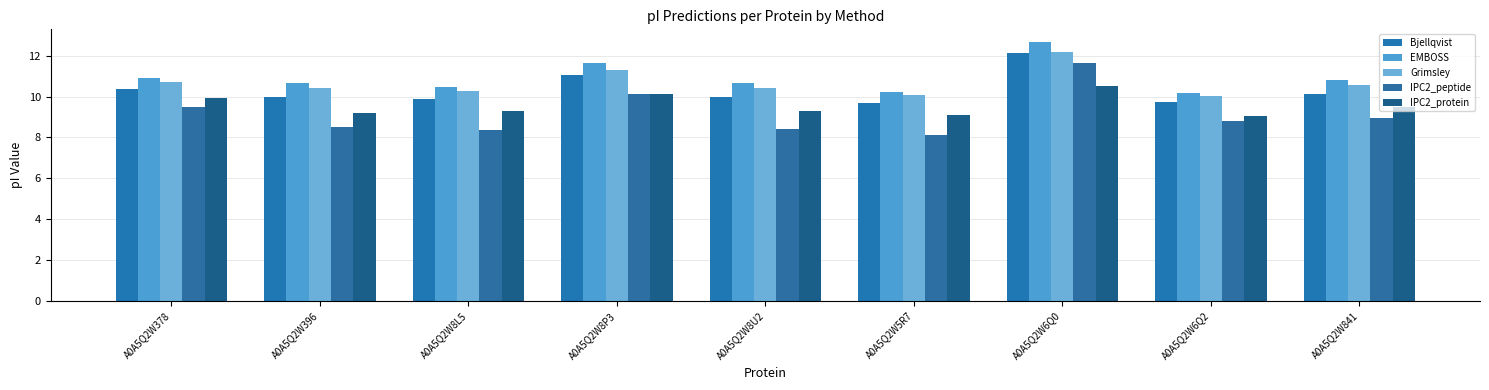

Rank the series at A0A5Q2W8P3 from highest to lowest value.

EMBOSS, Grimsley, Bjellqvist, IPC2_peptide, IPC2_protein